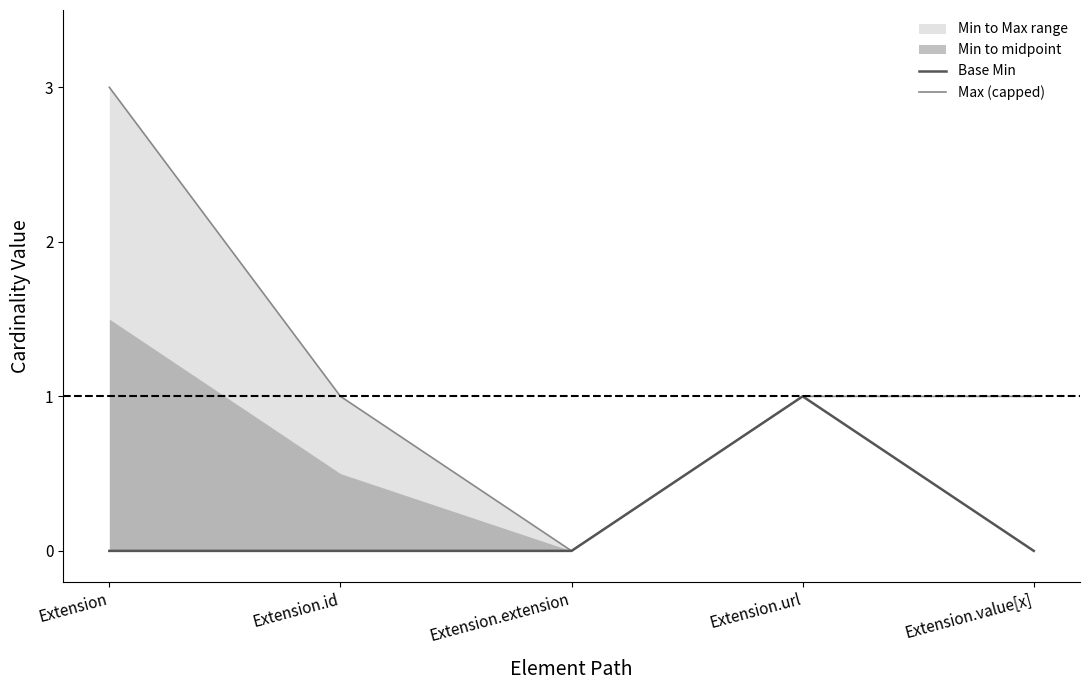

True or false: Max (capped) and Base Min cross at least once.

False